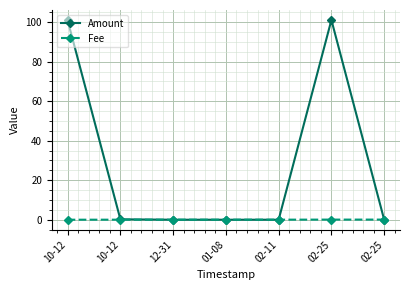

List the series in order of their peak value, highest first.

Amount, Fee